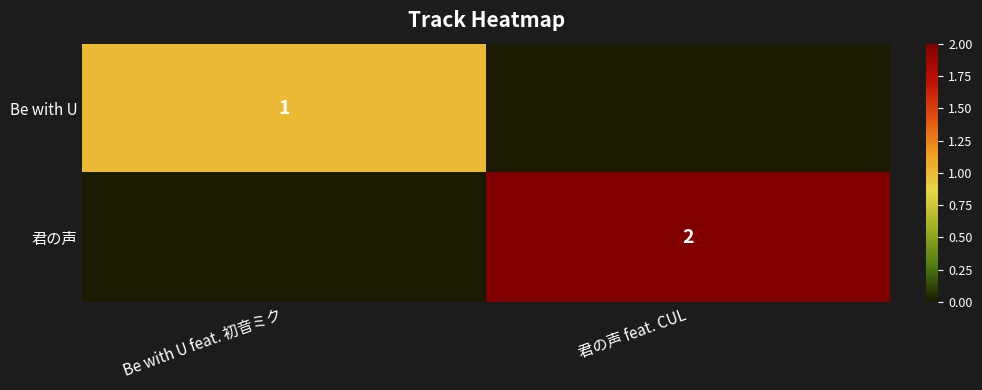

At which category is the sum across all series the highest?

君の声 feat. CUL